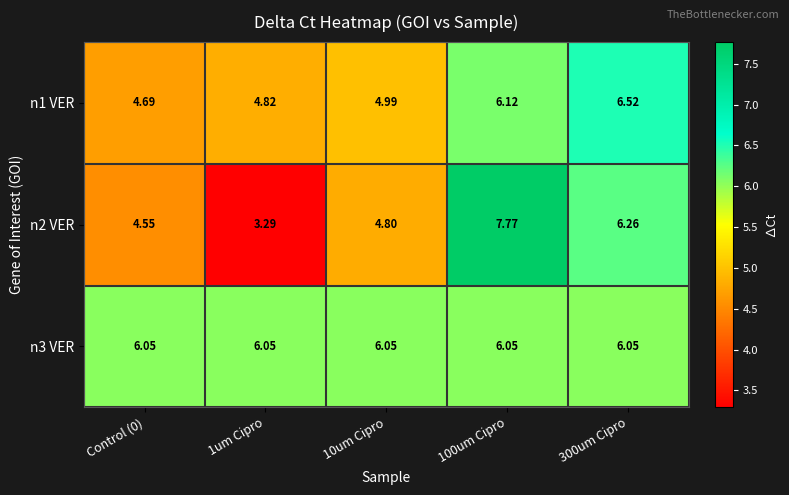

Is the value of n1 VER at 100um Cipro greater than the value of n2 VER at Control (0)?

Yes